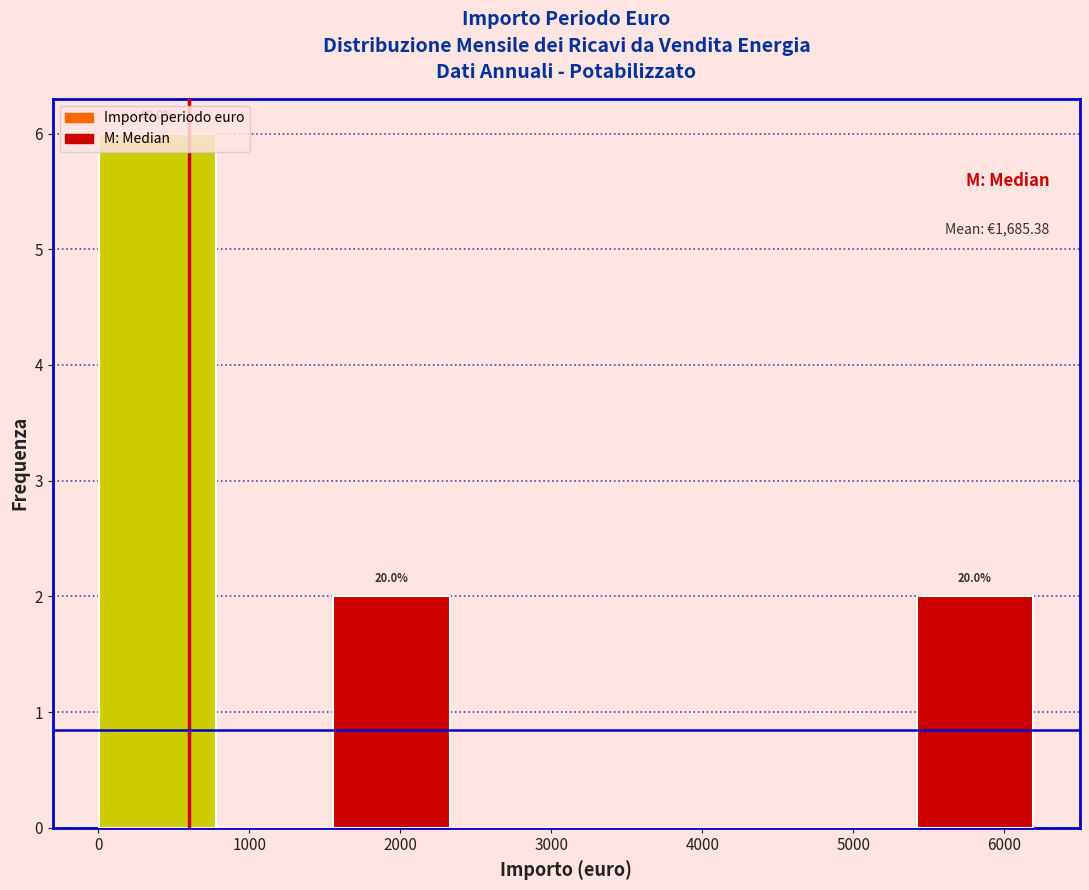

Over which range of the x-axis is the bar tallest?

0 to 800